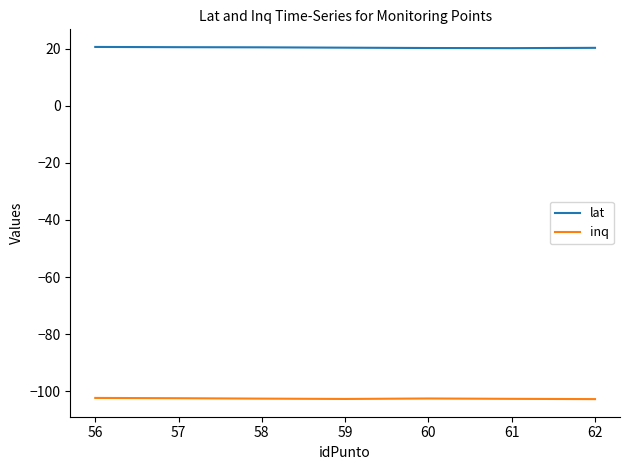

True or false: lat and inq intersect in this chart.

False